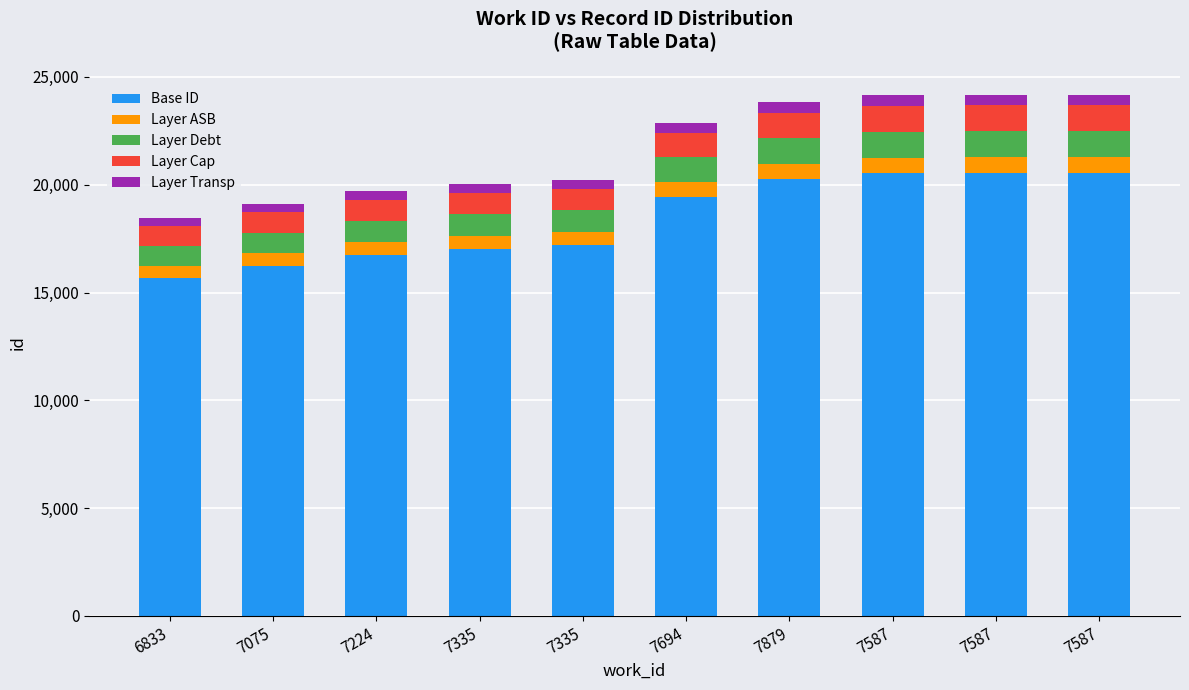

What are all the series names shown in the legend?

Base ID, Layer ASB, Layer Debt, Layer Cap, Layer Transp